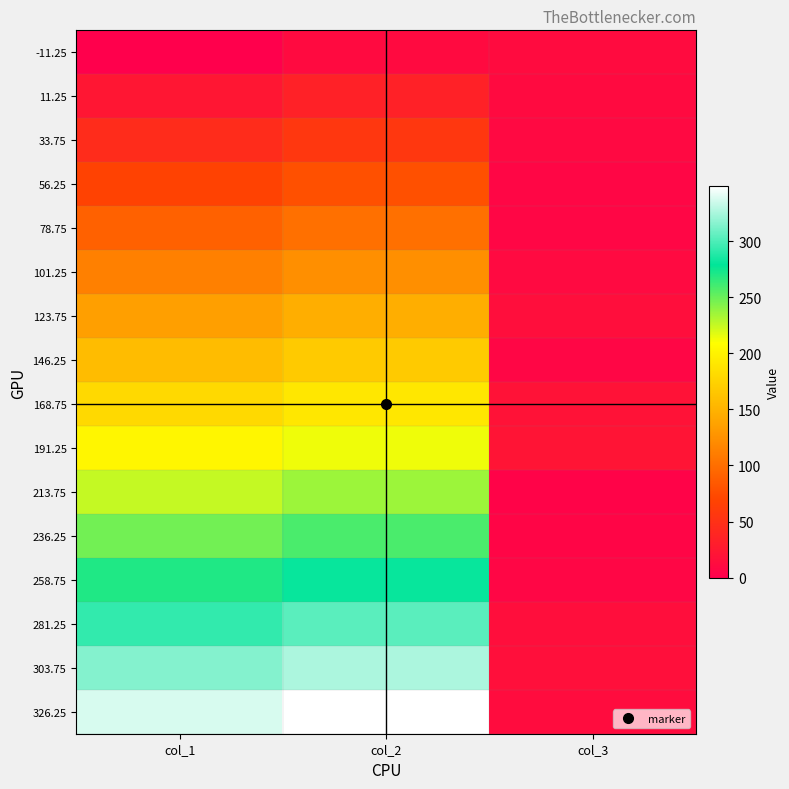

Rank the series at col_2 from lowest to highest value.

-11.25, 11.25, 33.75, 56.25, 78.75, 101.25, 123.75, 146.25, 168.75, 191.25, 213.75, 236.25, 258.75, 281.25, 303.75, 326.25